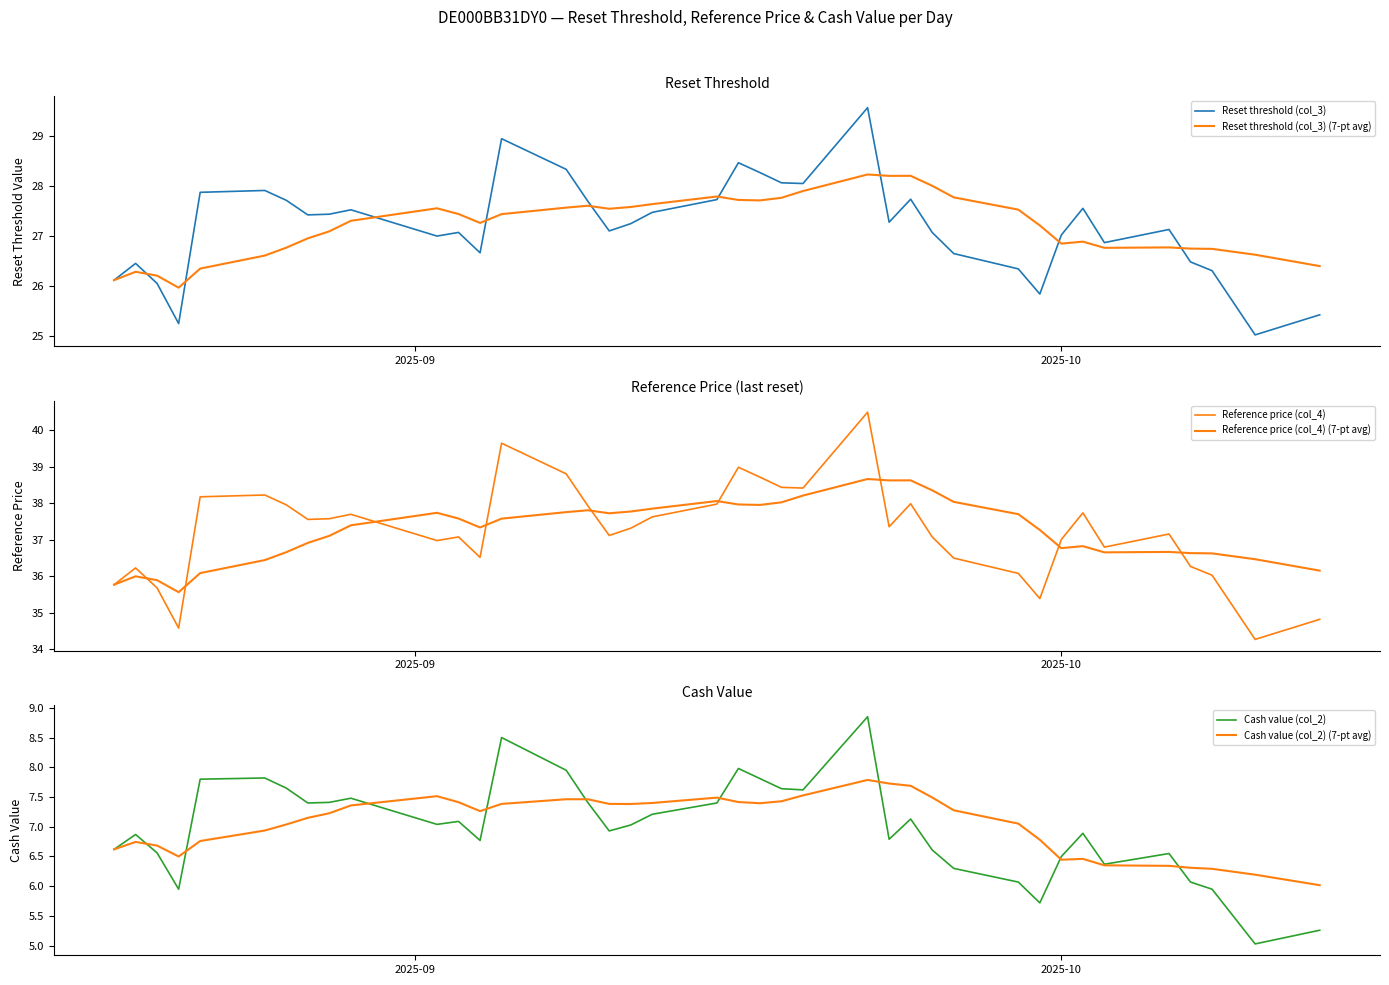

What is the lowest value of the Reset threshold (col_3) series?

25.0